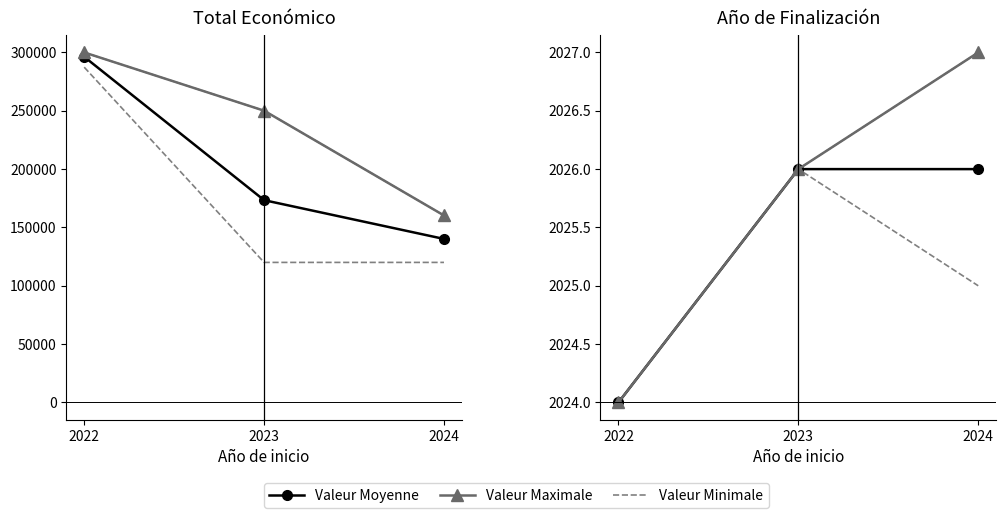

At which label does Max Année de Finalisation first exceed 2026?

2024